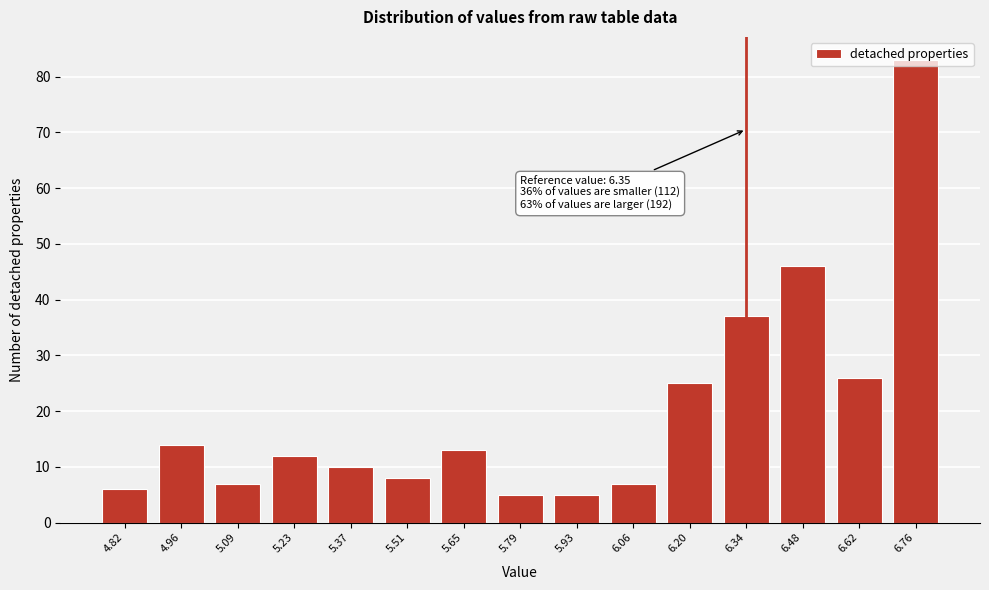

Which has a higher value, 5.93 or 5.09?

5.09